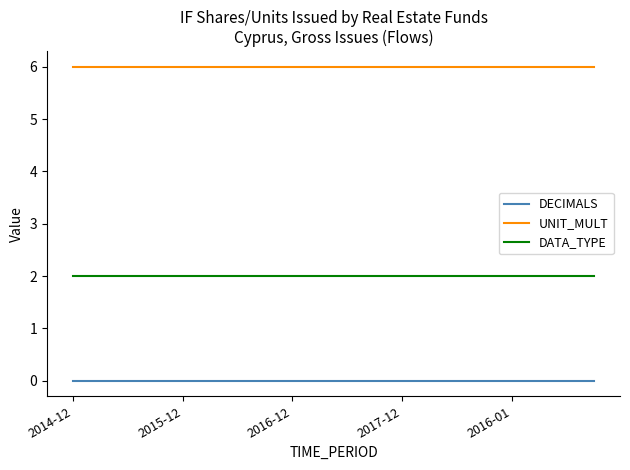

True or false: UNIT_MULT and DATA_TYPE intersect in this chart.

False